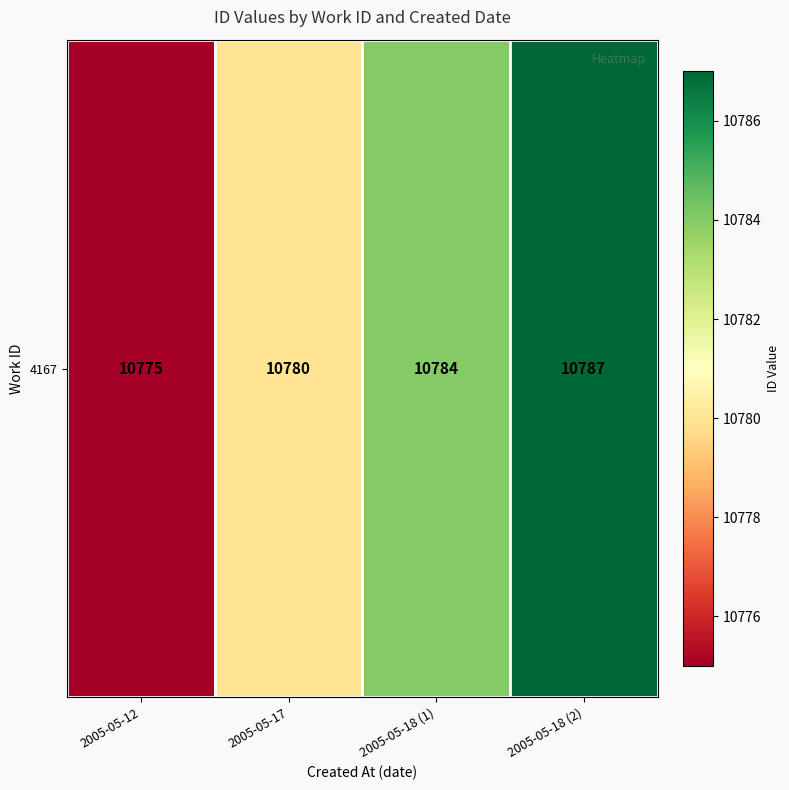

What is the greatest value displayed?

10787